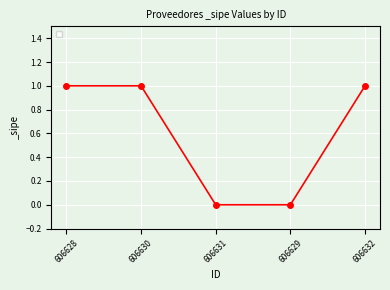

What is the greatest value displayed?

1